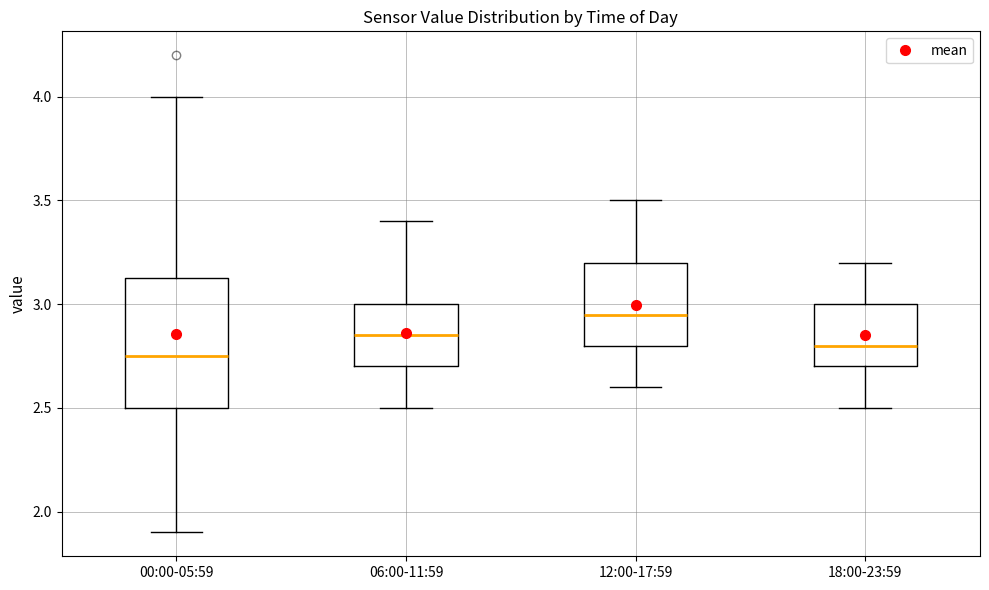

Reading left to right, transcribe this box plot: for each box, give where its median line is, the range the box spans, and where its two whiskers end, as read against the y-axis. The values are not printed on the chart, so give them approximately, as read against the axis.

00:00-05:59: median 2.75, box 2.50 to 3.15, whiskers 1.90 to 4.00
06:00-11:59: median 2.85, box 2.70 to 3.00, whiskers 2.50 to 3.40
12:00-17:59: median 2.95, box 2.80 to 3.20, whiskers 2.60 to 3.50
18:00-23:59: median 2.80, box 2.70 to 3.00, whiskers 2.50 to 3.20